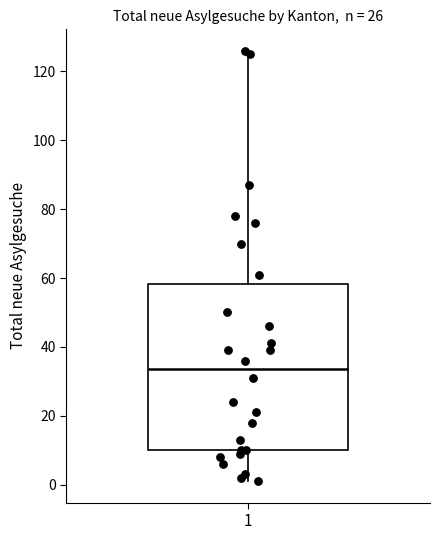

Read this box plot against the y-axis: the position of the median line, the range covered by the box, and the ends of both whiskers. The values are not printed on the chart, so give them approximately, as read against the axis.

median 34, box 10 to 58, whiskers 2 to 126